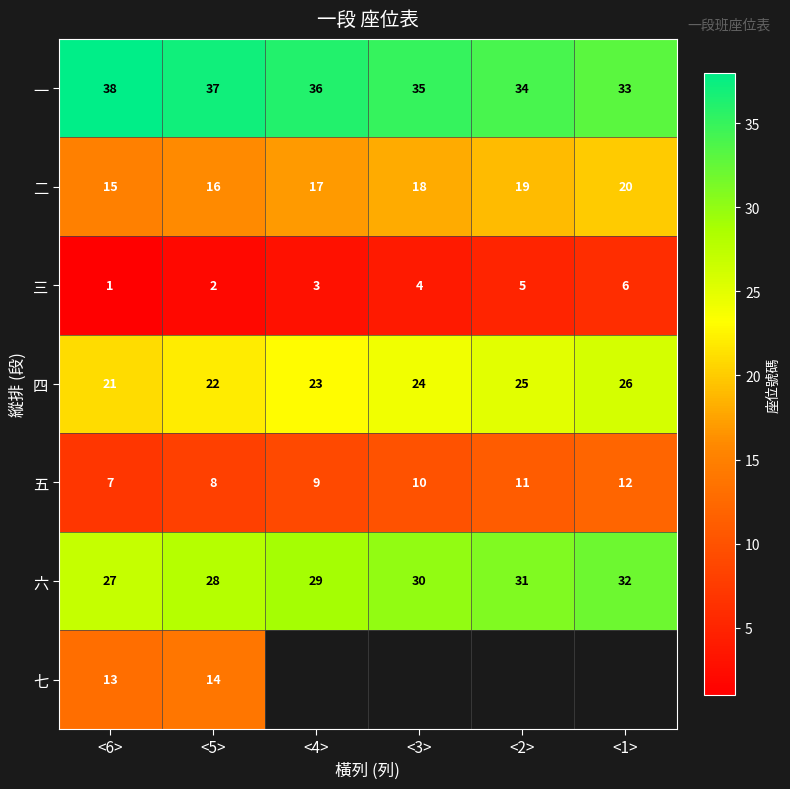

What is the smallest value displayed?

1.0